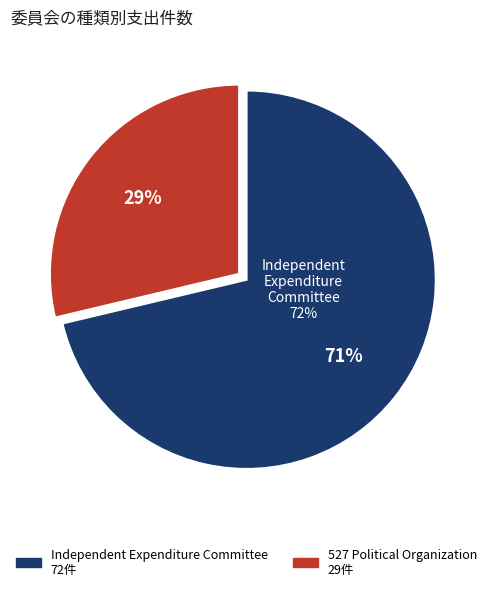

The Independent Expenditure Committee slice represents 71% of the pie. True or false?

True